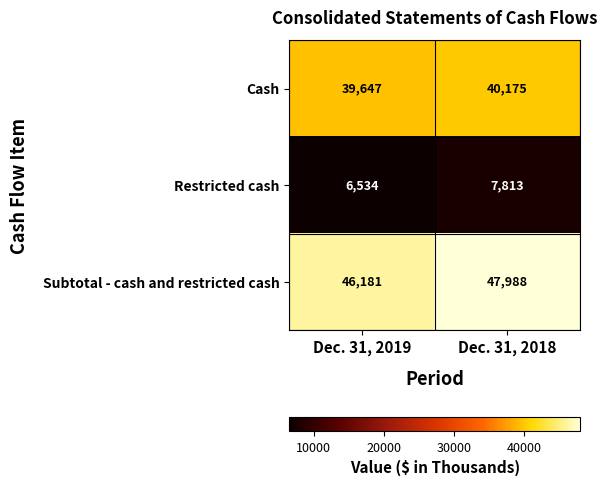

What is the difference between the highest and lowest values at Dec. 31, 2018?

40175